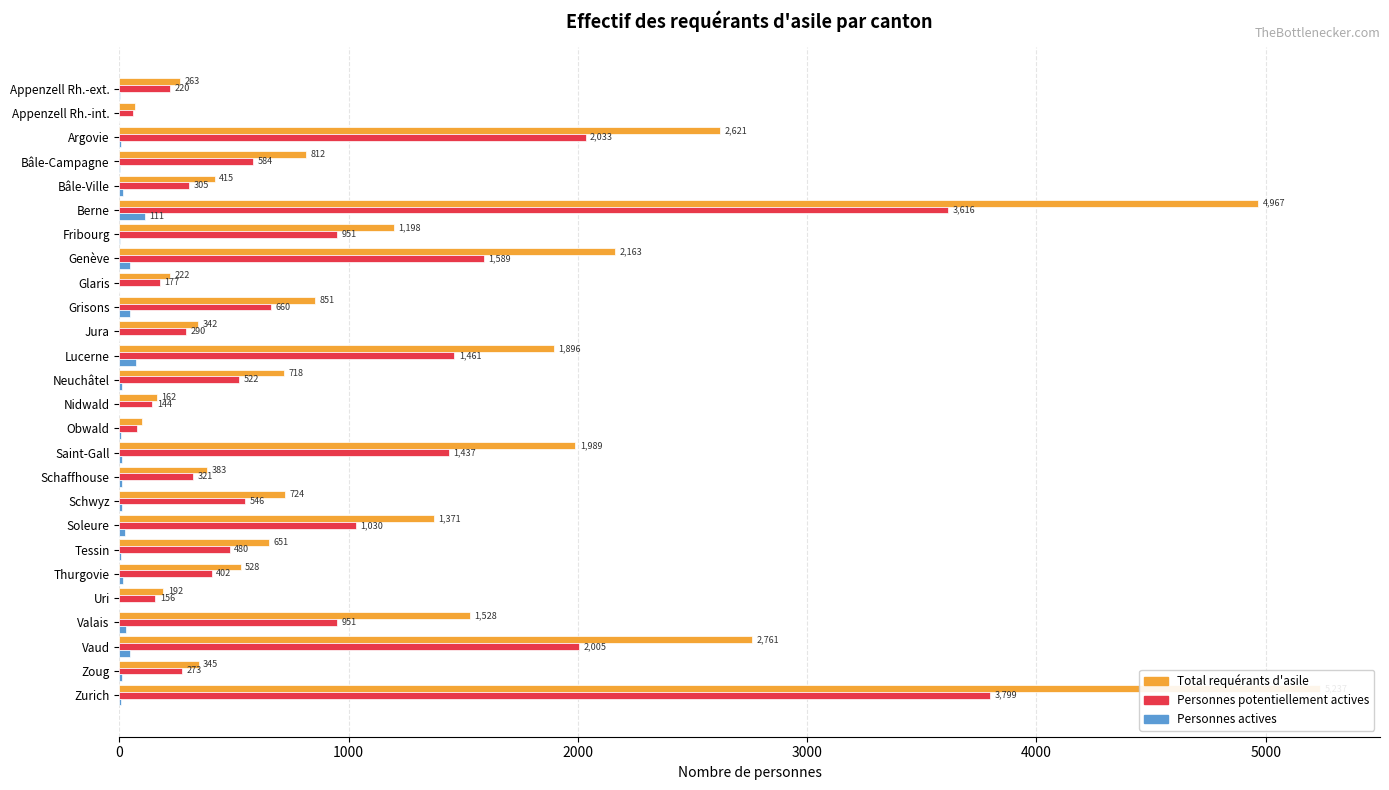

What is the total value across all series at Vaud?

4812